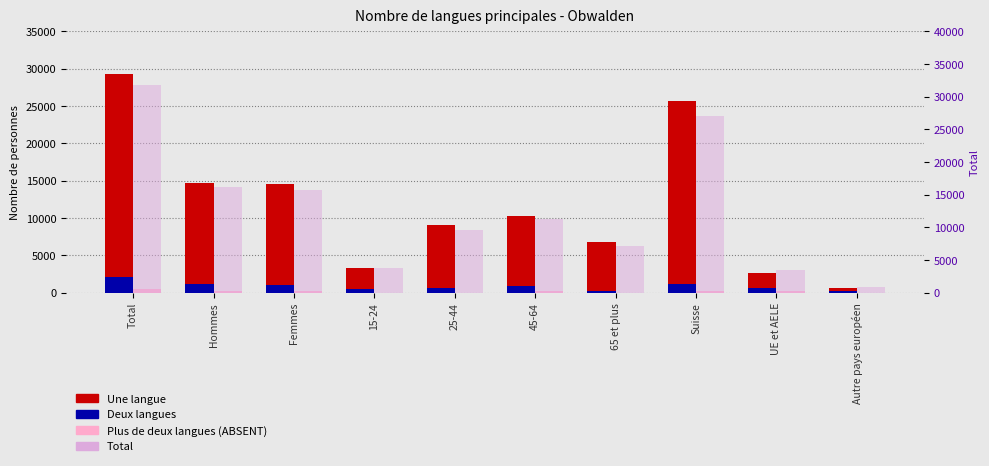

What is the label of the 1st bar from the left?

Total